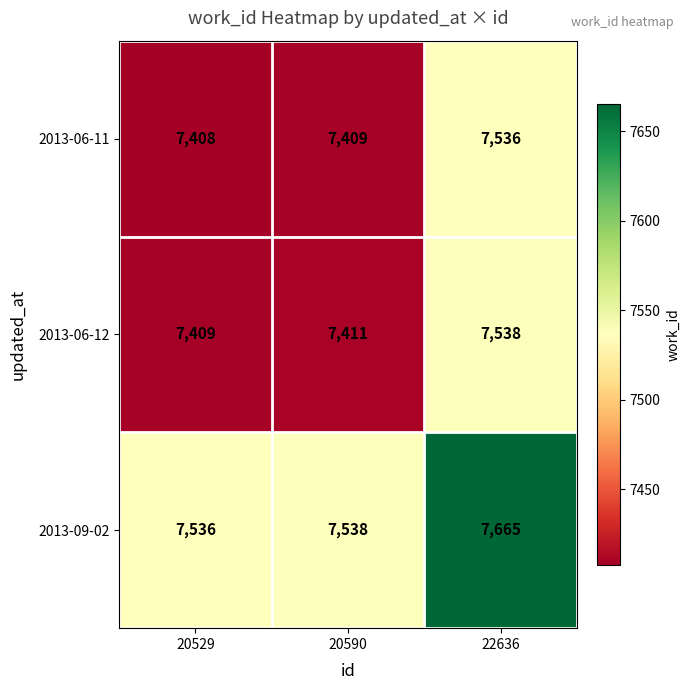

Which series has the largest total across all categories?

2013-09-02